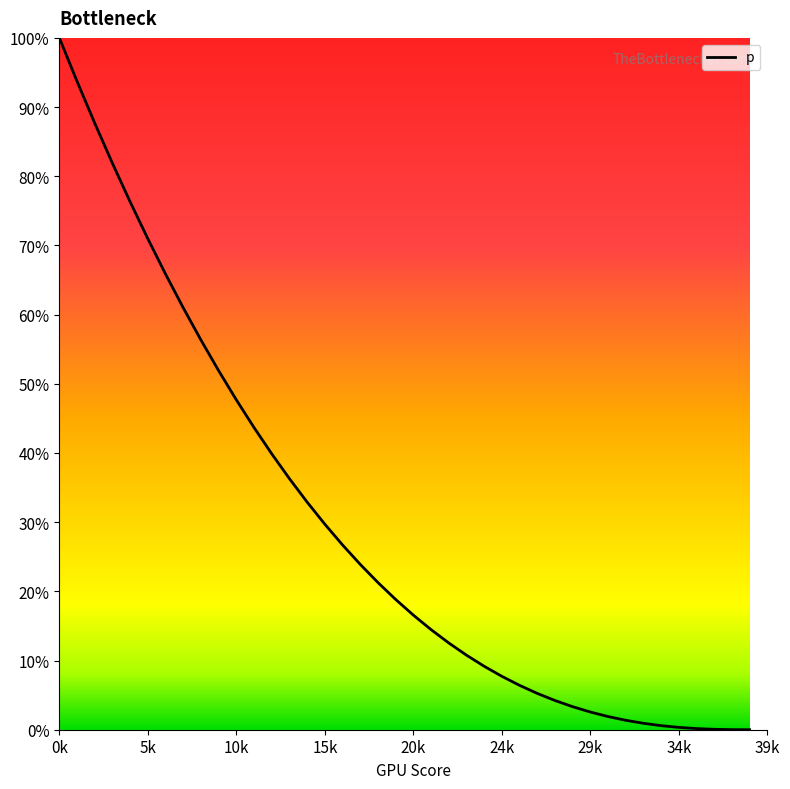

What is the maximum value shown in the chart?

100.0